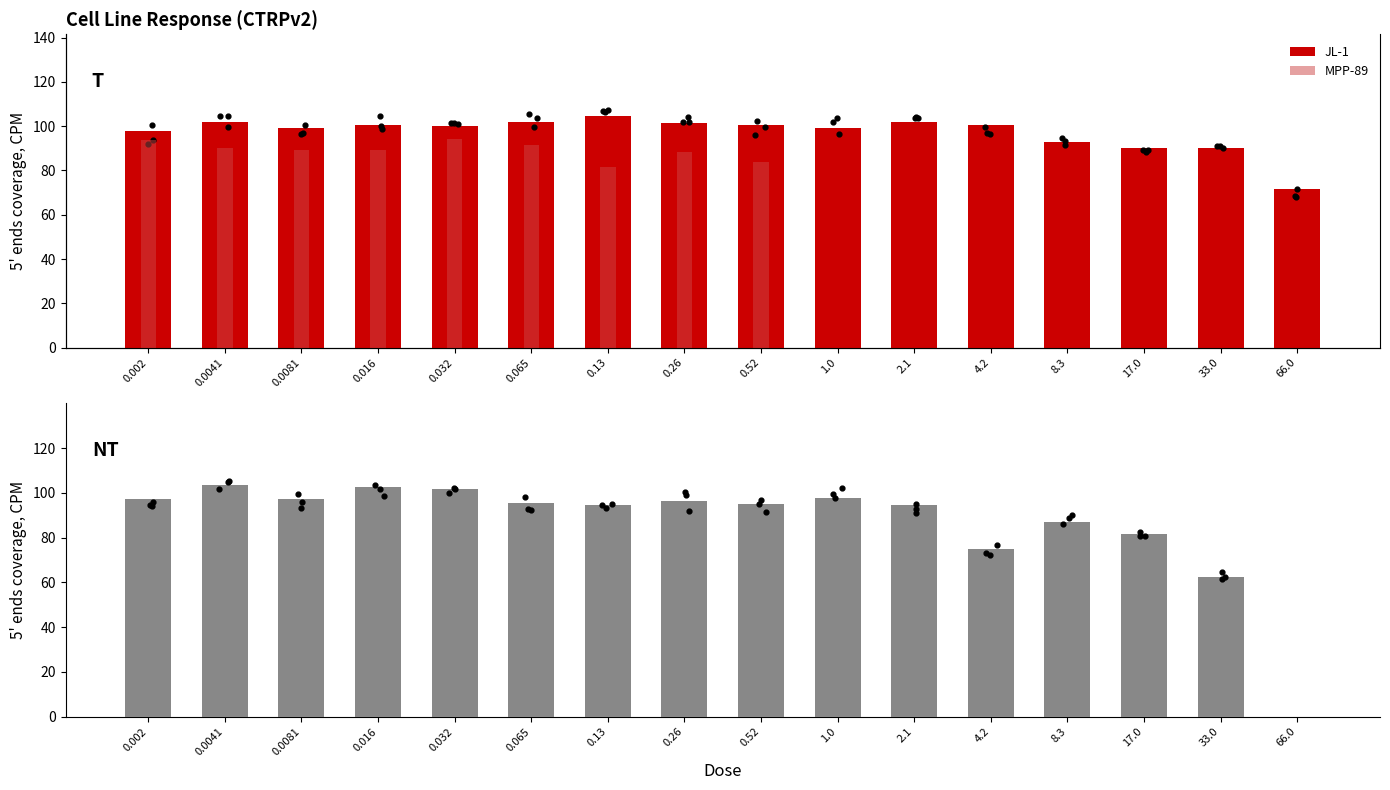

Which series reaches the maximum Y coordinate?

MPP-89